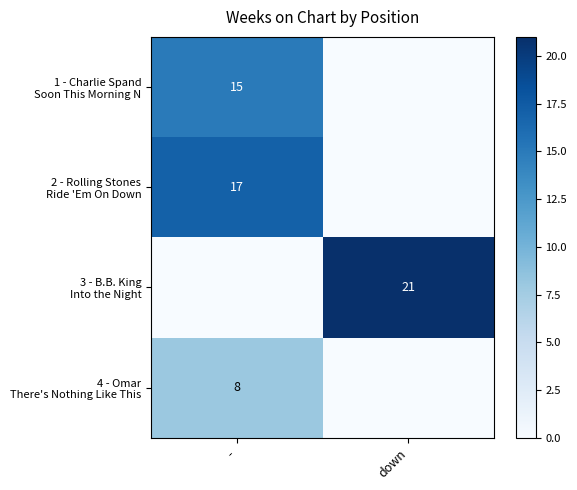

List the series in order of their peak value, highest first.

3 - B.B. King Into the Night, 2 - Rolling Stones Ride 'Em On Down, 1 - Charlie Spand Soon This Morning N, 4 - Omar There's Nothing Like This